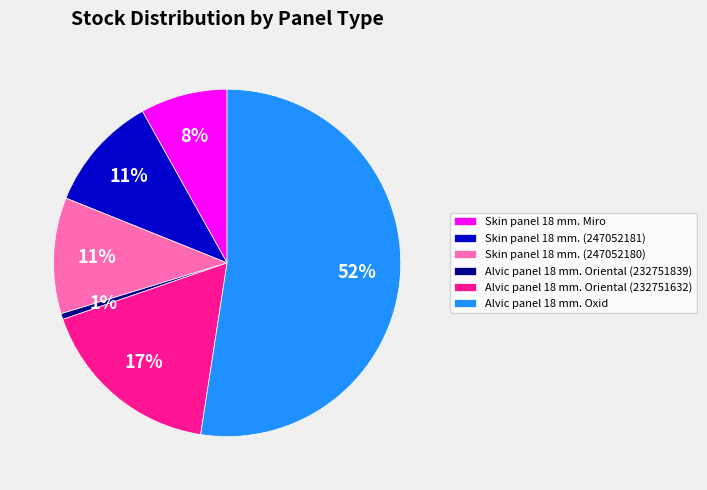

To the nearest percent, what is the combined percentage of Skin panel 18 mm. (247052180) and Alvic panel 18 mm. Oxid?

63%